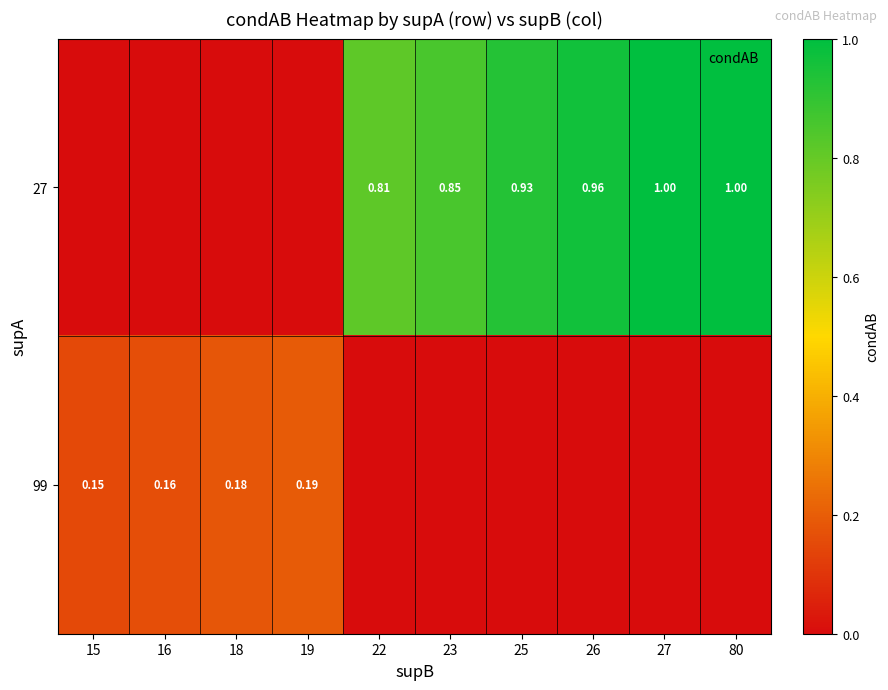

Between 18 and 27, which series saw the biggest shift?

27